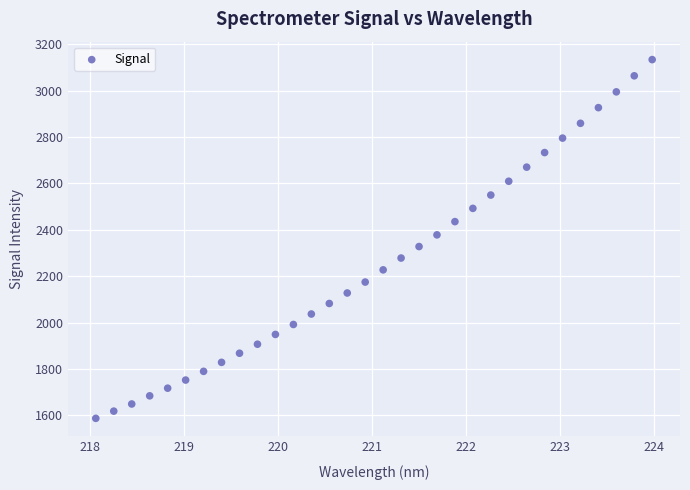

What is the range of X values (max minus min)?

5.9